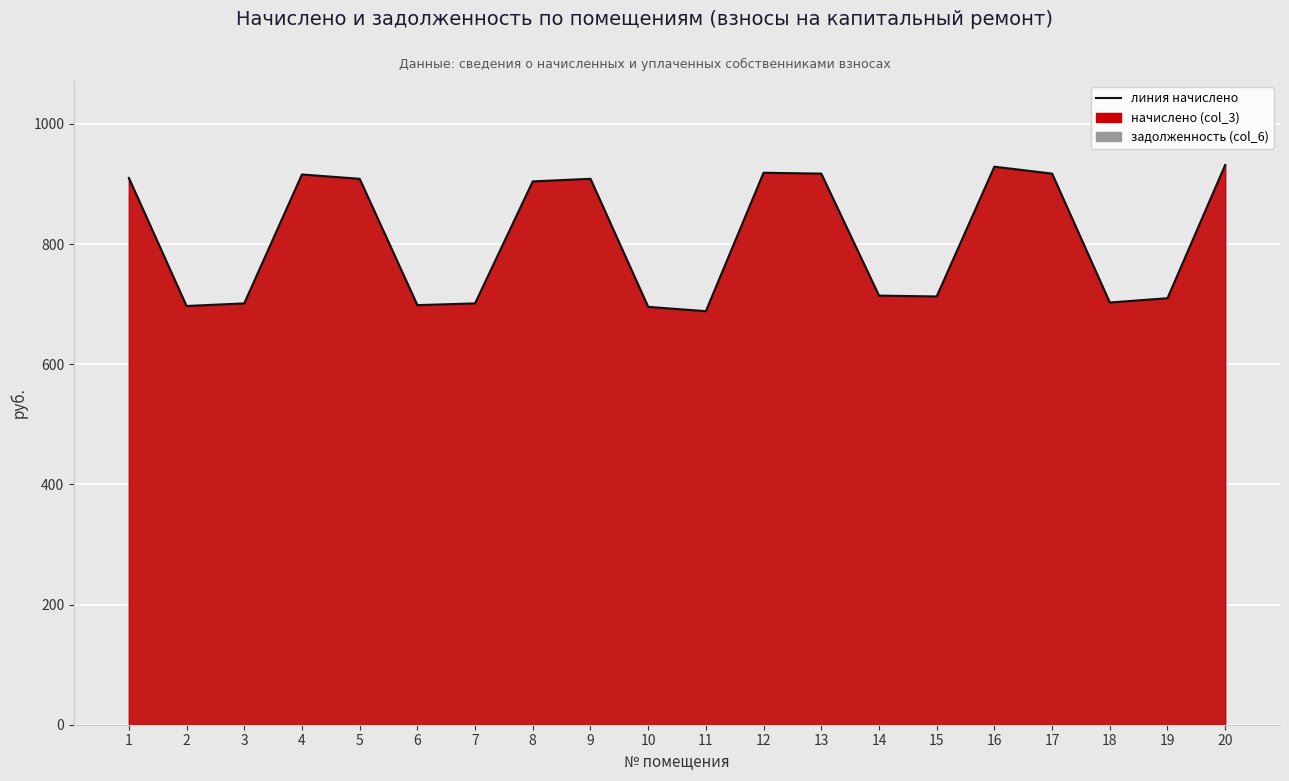

Rank the categories by value from lowest to highest.

11, 10, 2, 6, 3, 7, 18, 19, 15, 14, 8, 5, 9, 1, 4, 13, 17, 12, 16, 20